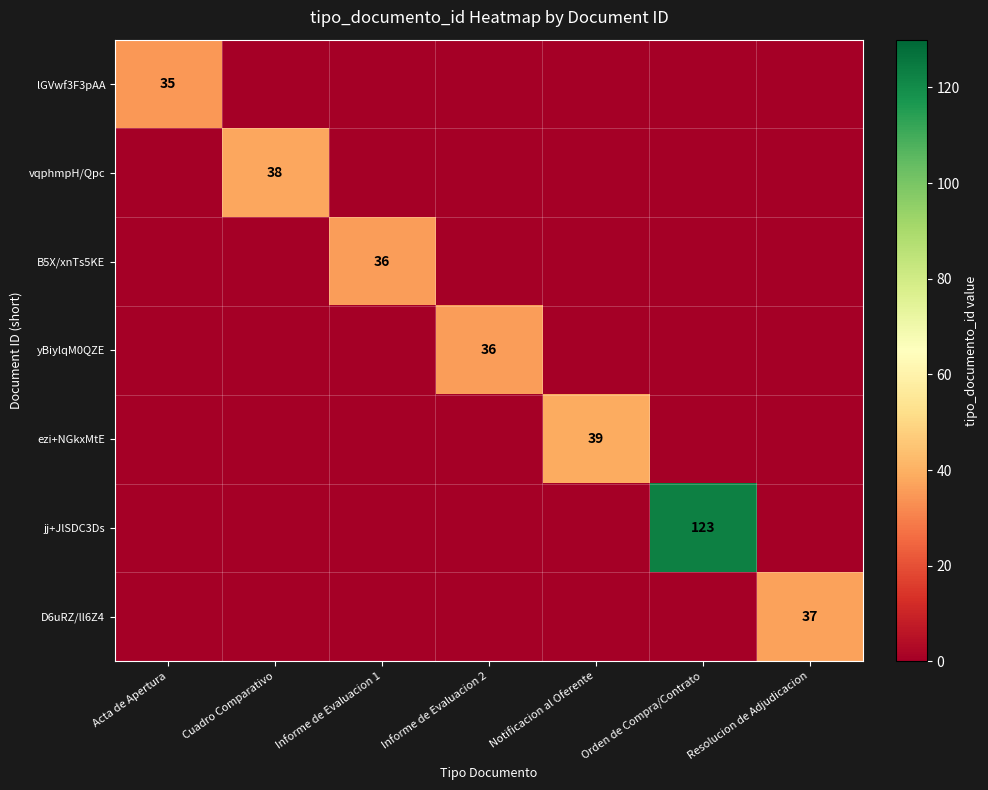

True or false: D6uRZ/ll6Z4 has a value of 37 at Resolucion de Adjudicacion.

True